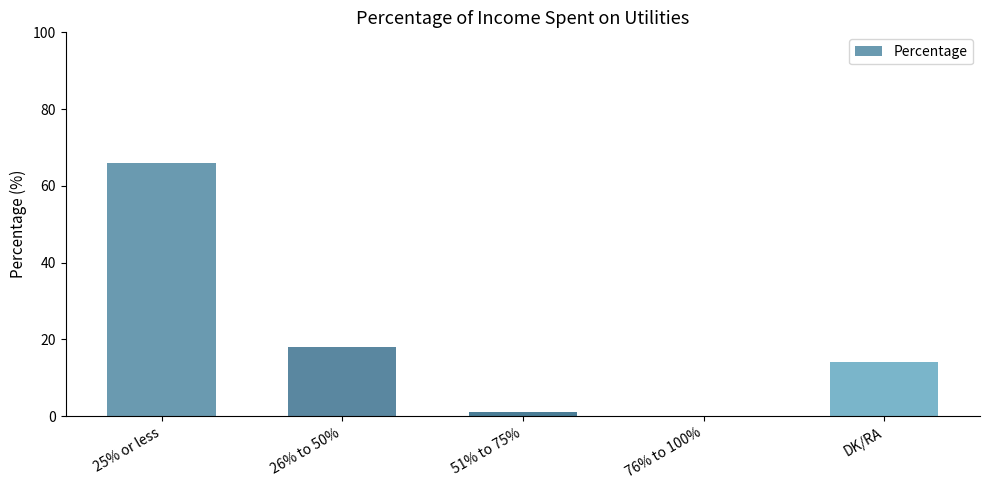

Which category has the highest value across all series?

25% or less